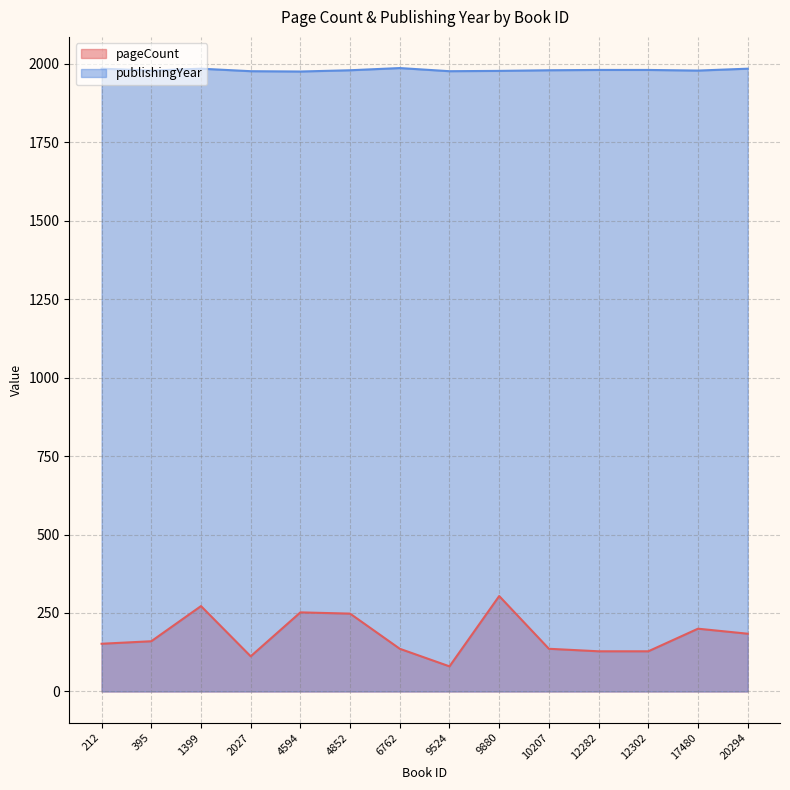

What is the sum of all publishingYear values?

27716